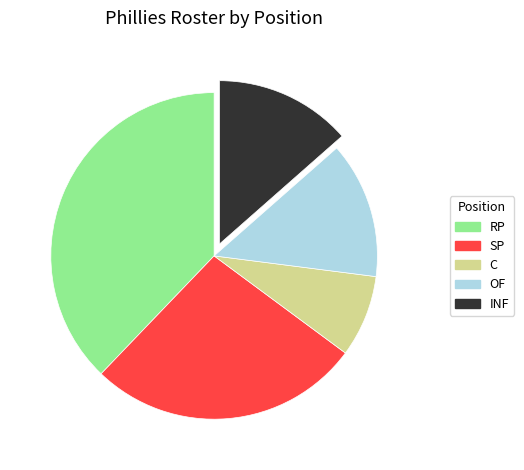

True or false: INF accounts for 14% of the total.

True